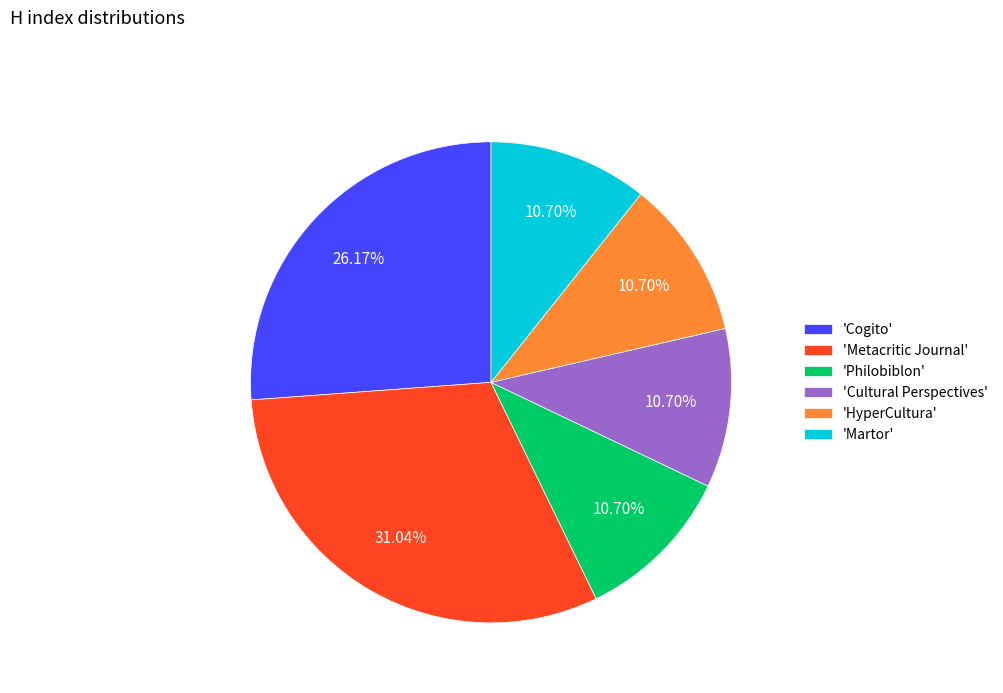

To the nearest percent, what is the average slice percentage?

17%